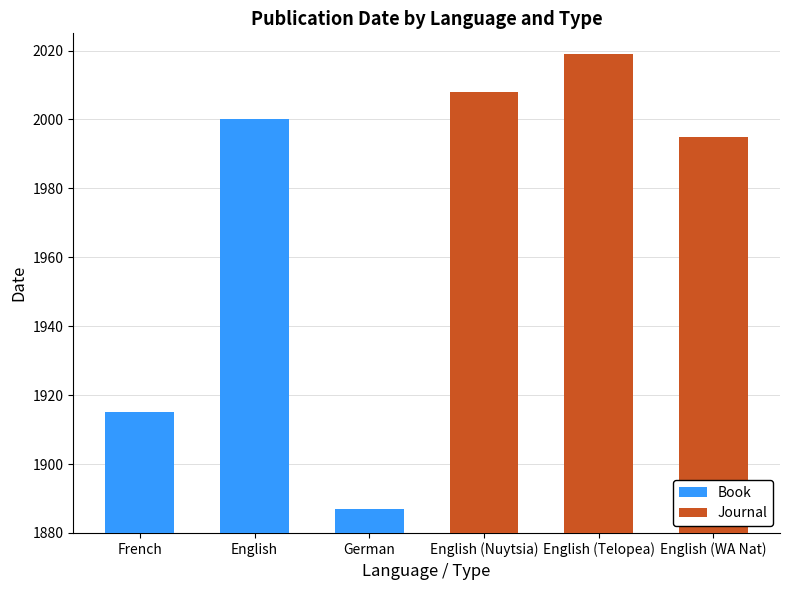

List the series in order of their peak value, lowest first.

Book, Journal